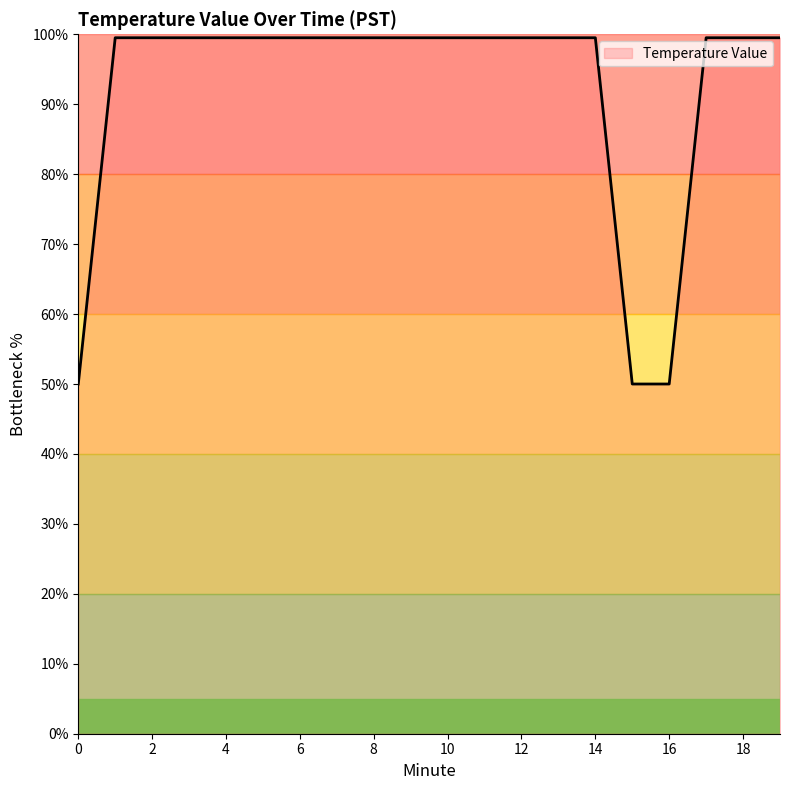

What is the maximum value shown in the chart?

99.5